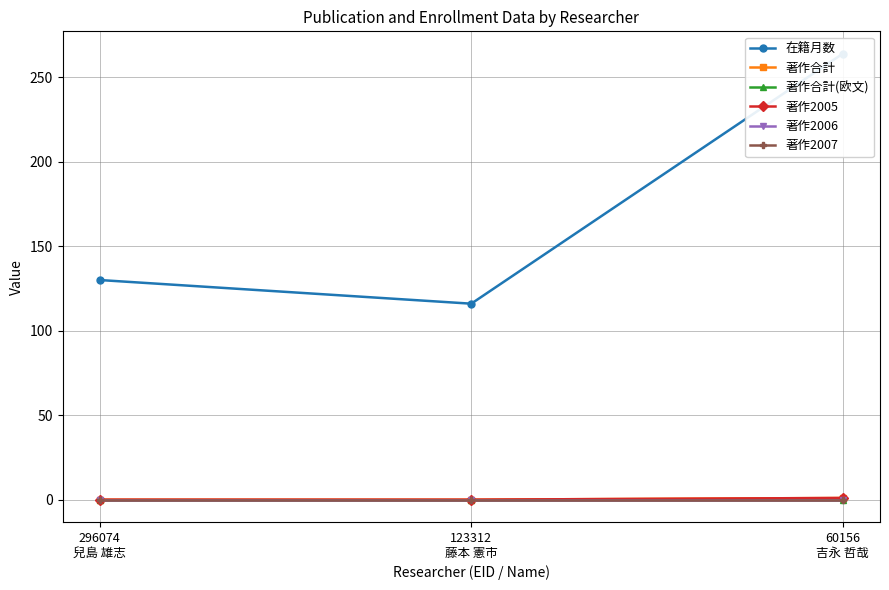

What is the label of the 2nd point from the left?

123312
藤本 憲市